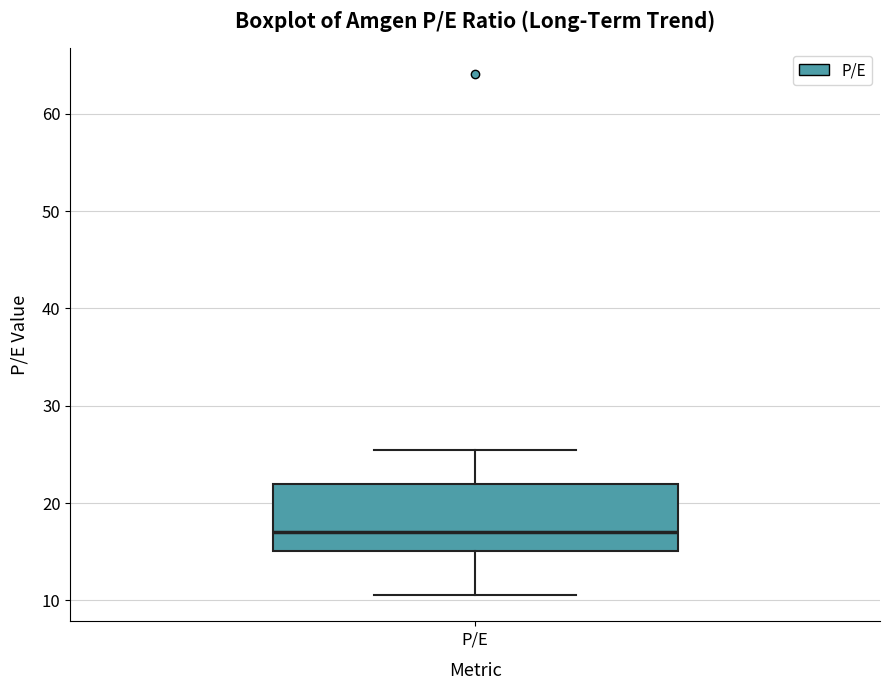

Read this box plot against the y-axis: the position of the median line, the range covered by the box, and the ends of both whiskers. The values are not printed on the chart, so give them approximately, as read against the axis.

median 17, box 15 to 22, whiskers 11 to 25